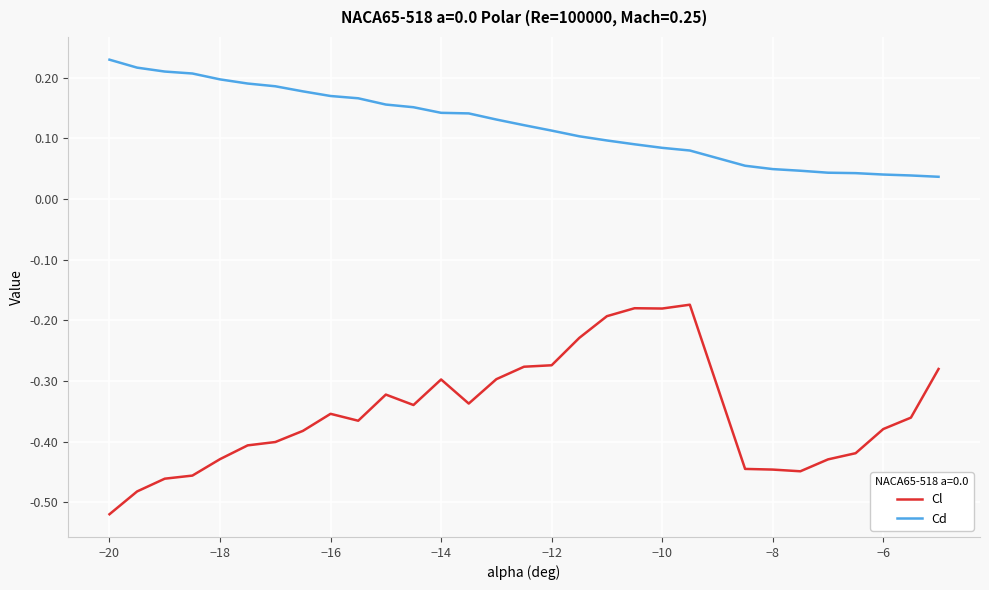

List the series in order of their overall mean, lowest first.

Cl, Cd